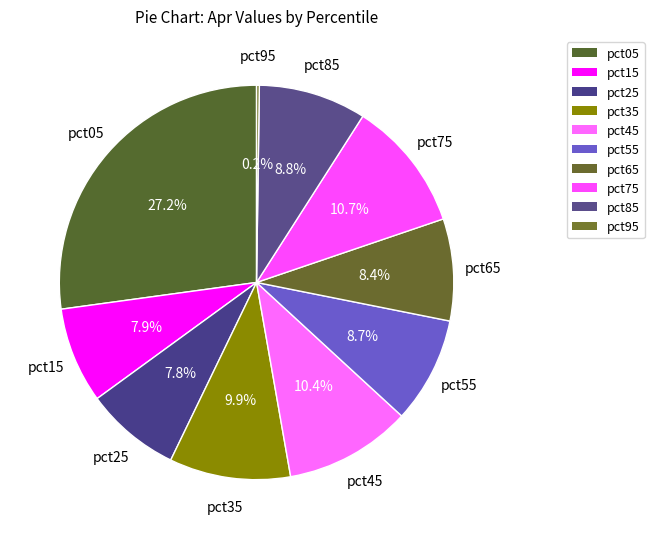

Approximately how many times larger is the value at pct55 compared to pct05?

0.3